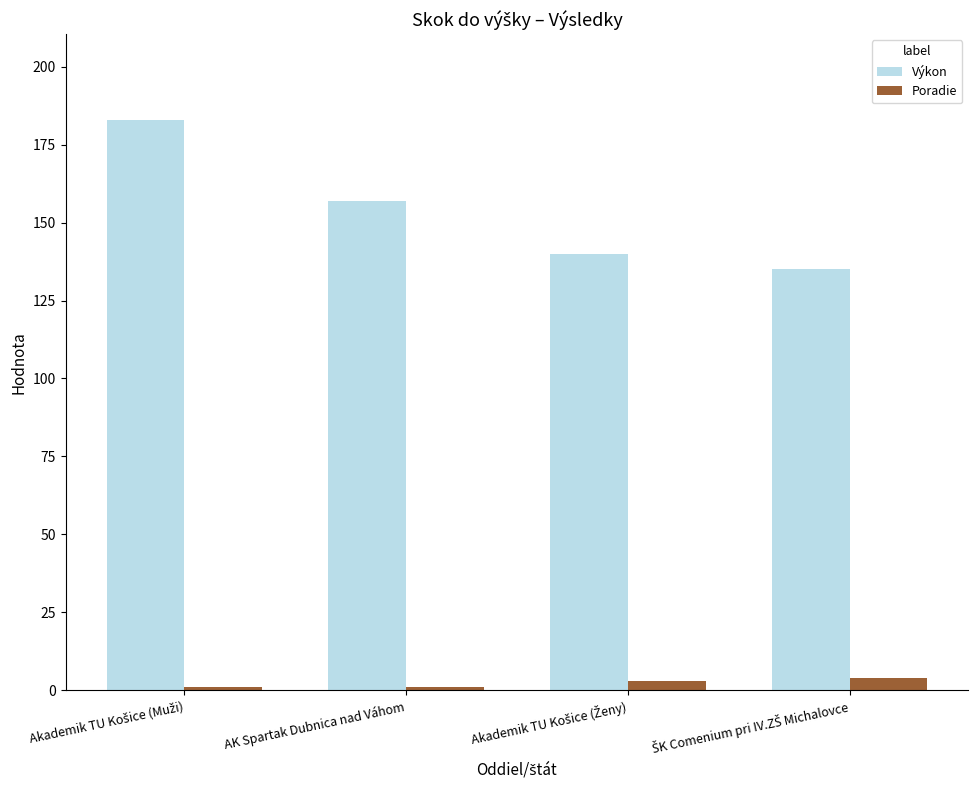

List the series in order of their peak value, highest first.

Výkon, Poradie